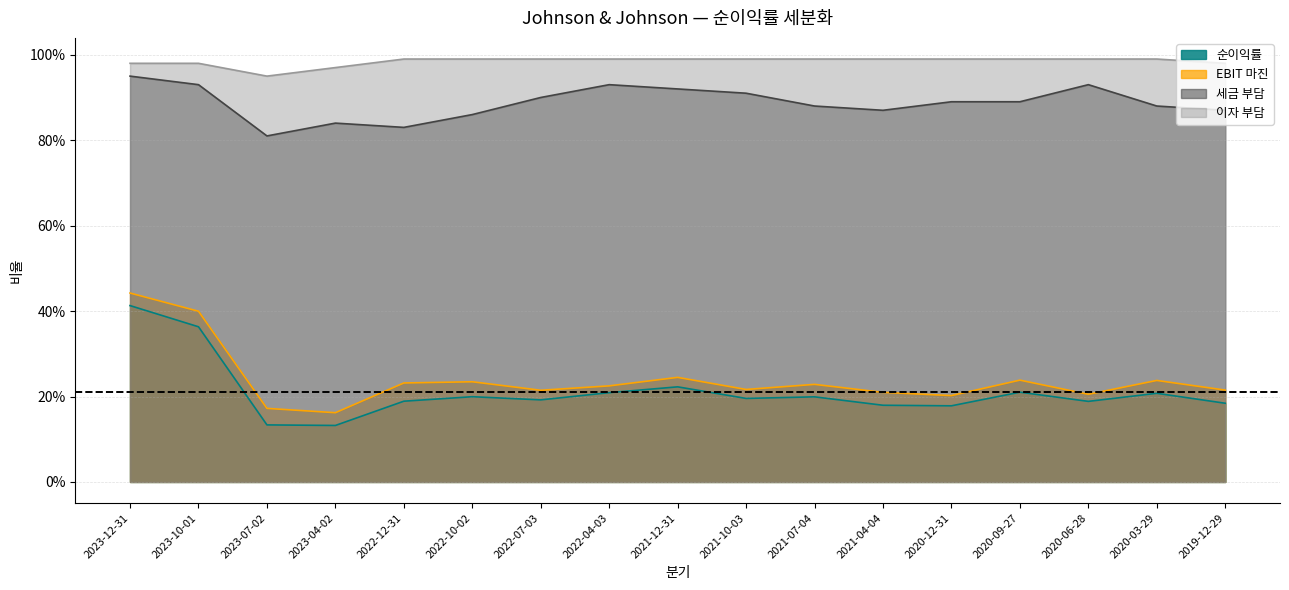

What is the difference between the highest and lowest values at 2022-04-03?

0.8